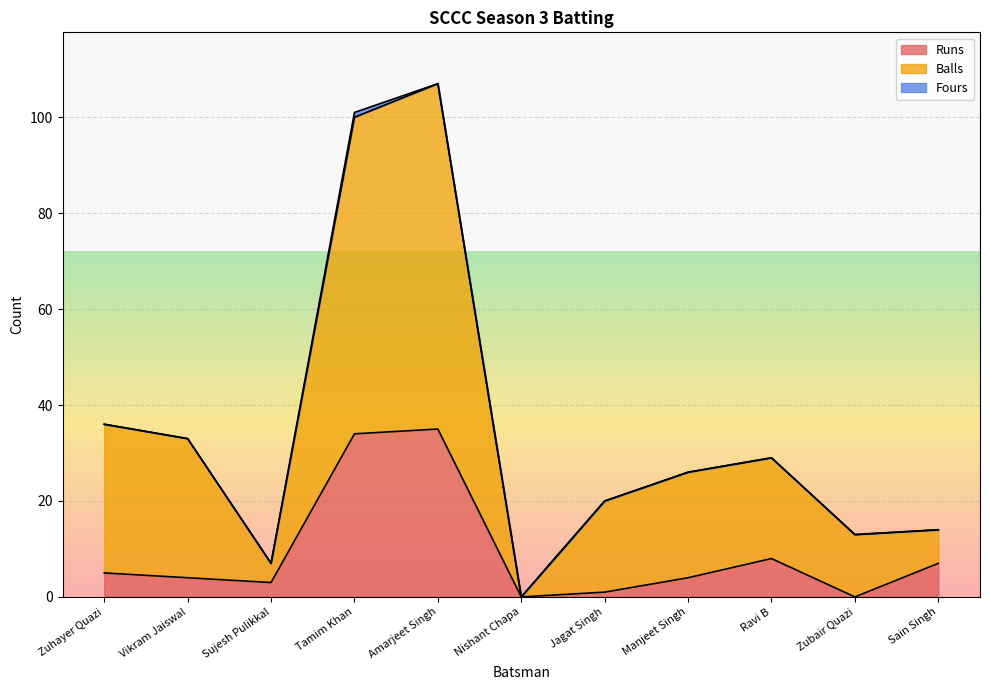

True or false: Balls has a value of 26 at Manjeet Singh.

True